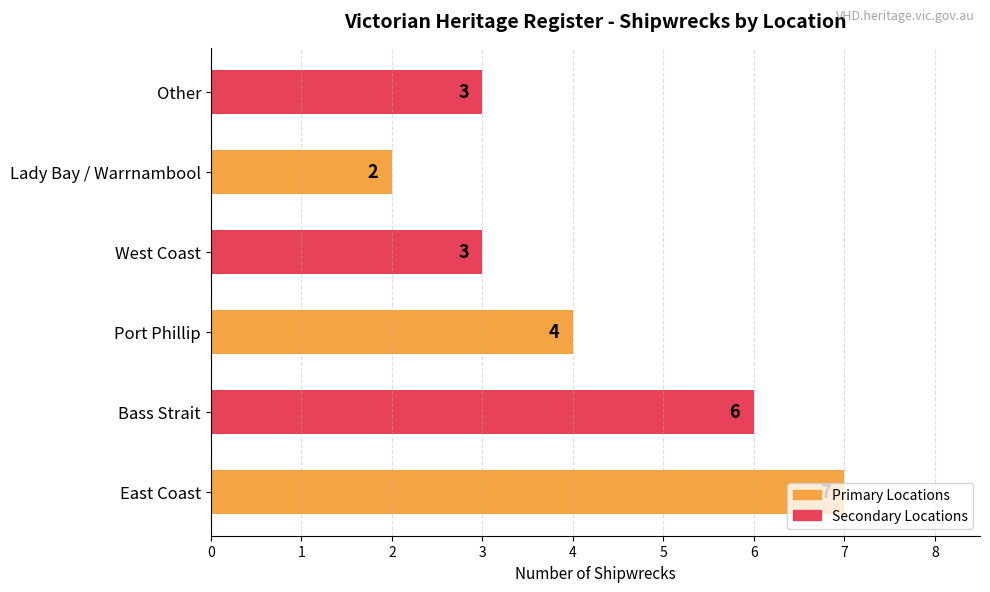

Count the number of data series in this chart.

1